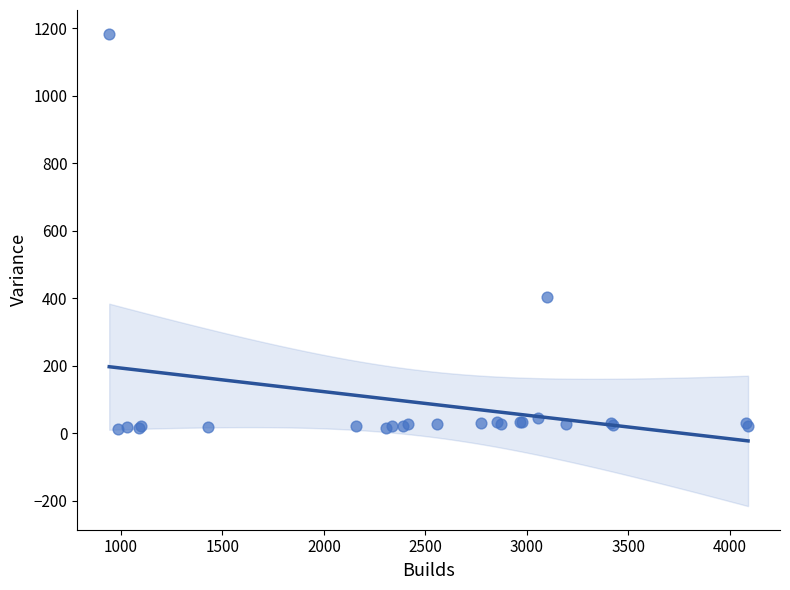

What Y value in the scatter plot is closest to 599?

405.4